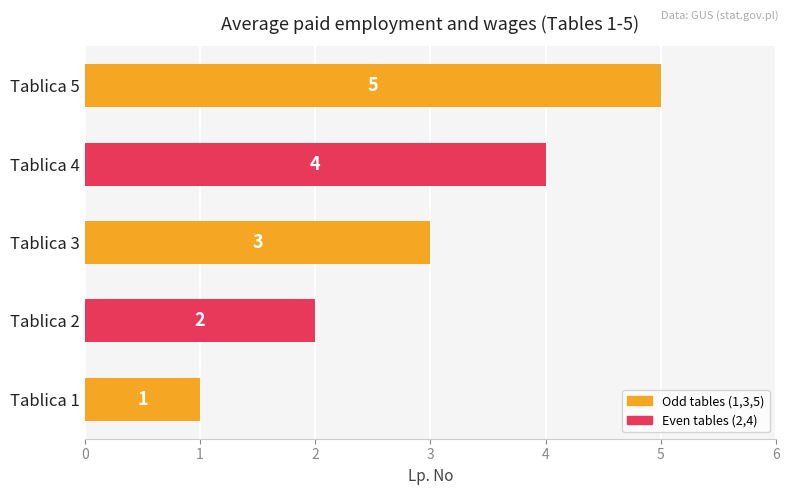

Is it true that the value at Tablica 5 is 5?

True